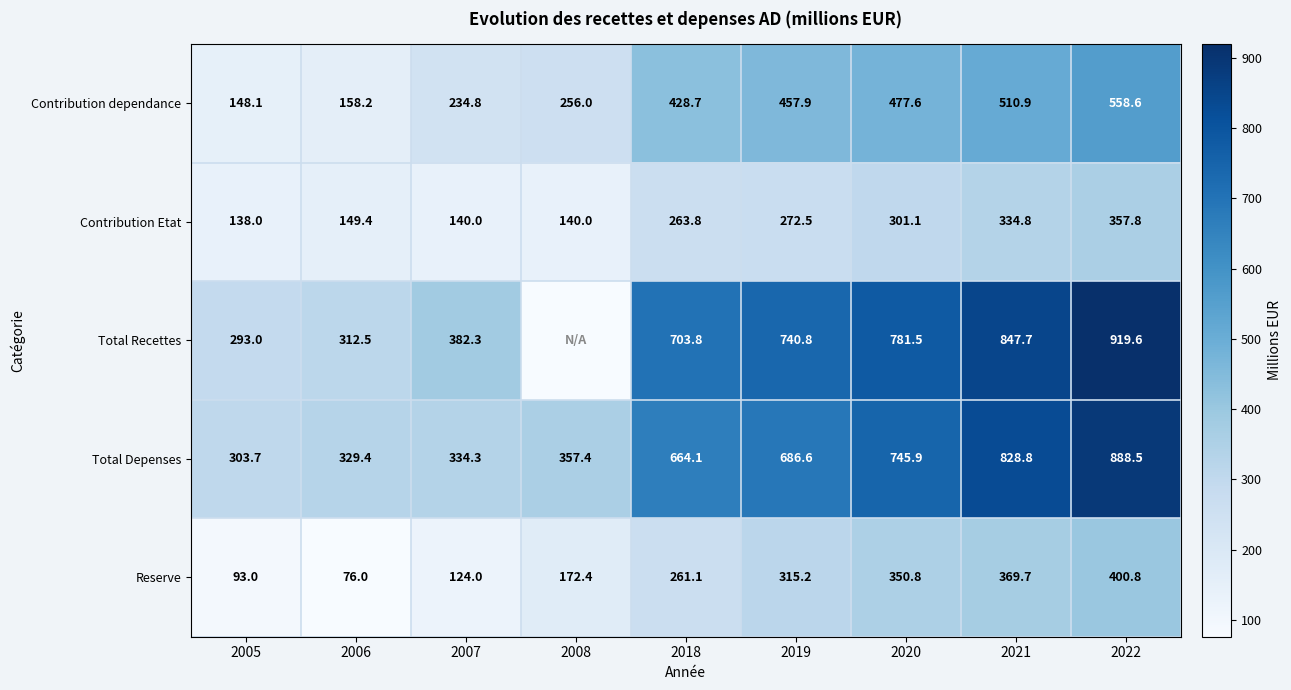

What is the sum of all Reserve values?

2163.0